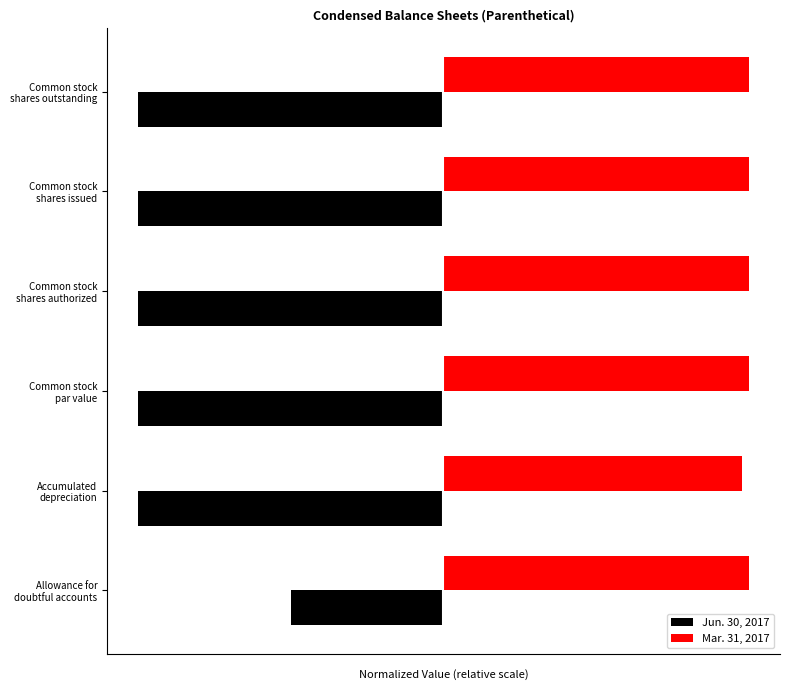

What are all the series names shown in the legend?

Jun. 30, 2017, Mar. 31, 2017